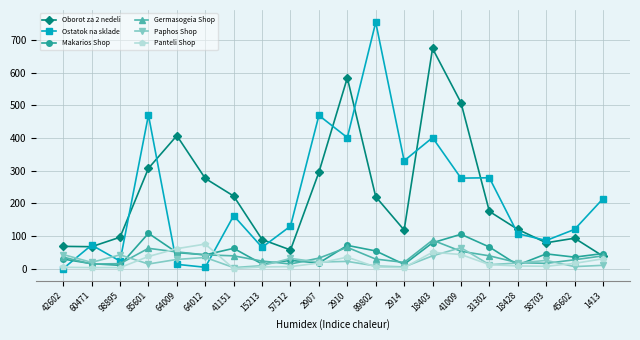

Is the value of Oborot za 2 nedeli at 85601 greater than the value of Panteli Shop at 64009?

Yes